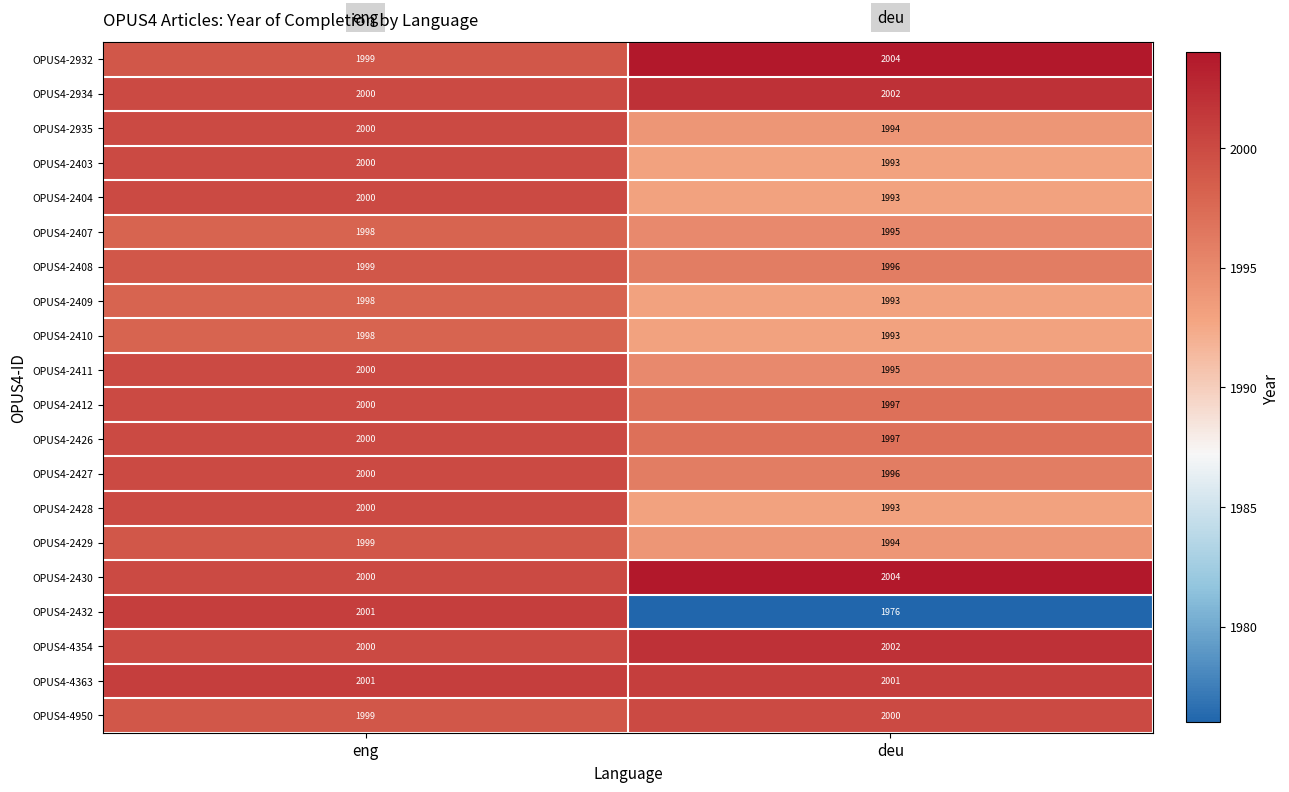

The OPUS4-2404 series shows 2978 at deu. True or false?

False